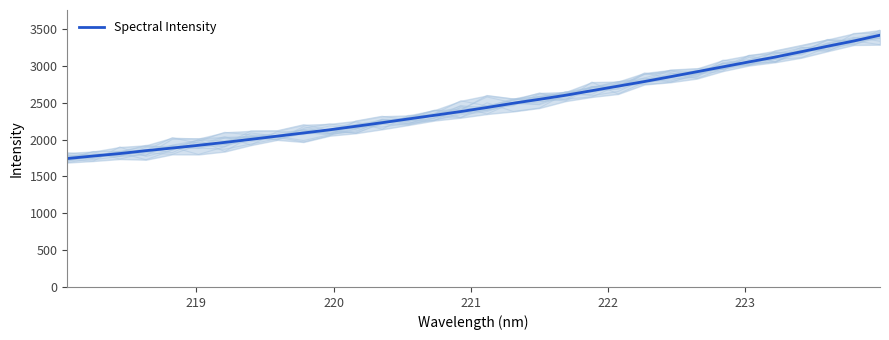

How many data points does each series have?

32